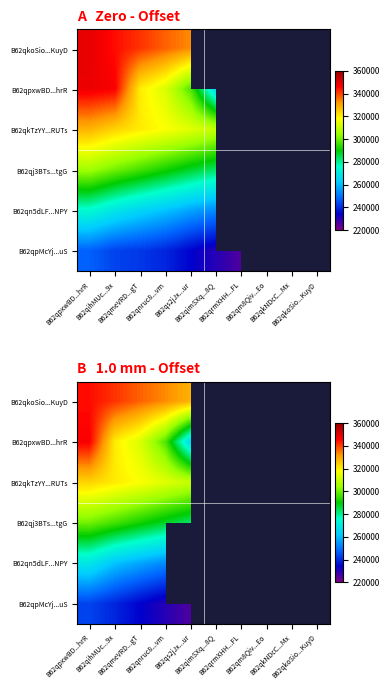

Which label corresponds to the largest value in the chart?

B62qpxwBD...hrR